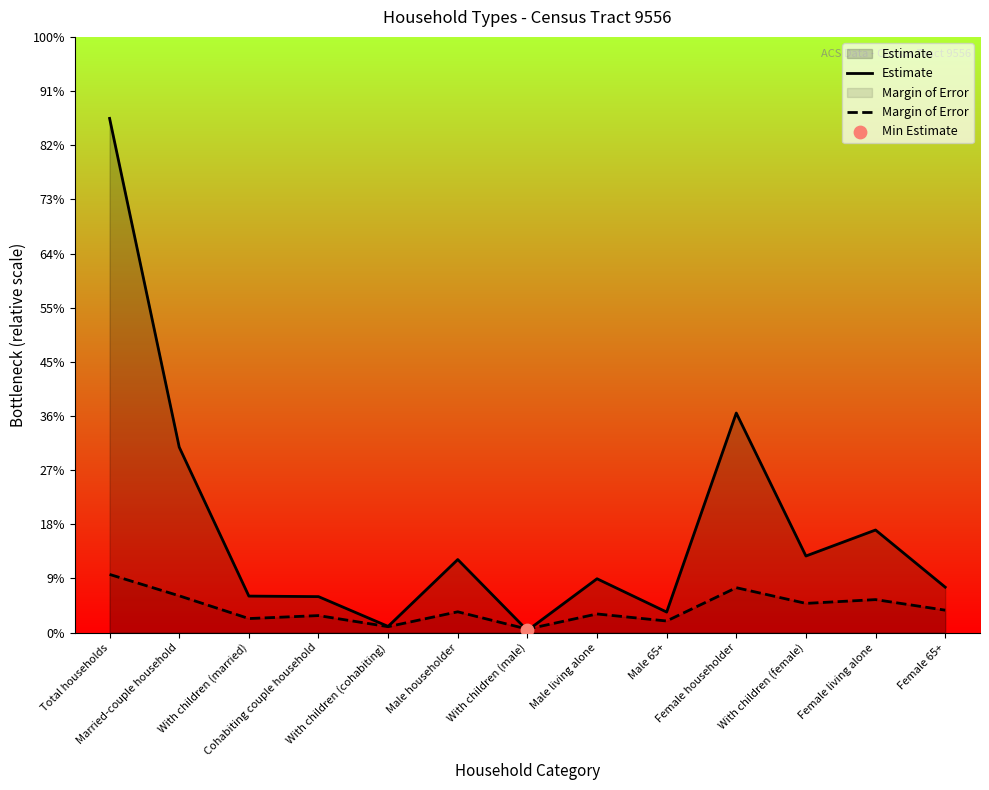

Is the value of Estimate at Married-couple household greater than the value of Margin of Error at Cohabiting couple household?

Yes